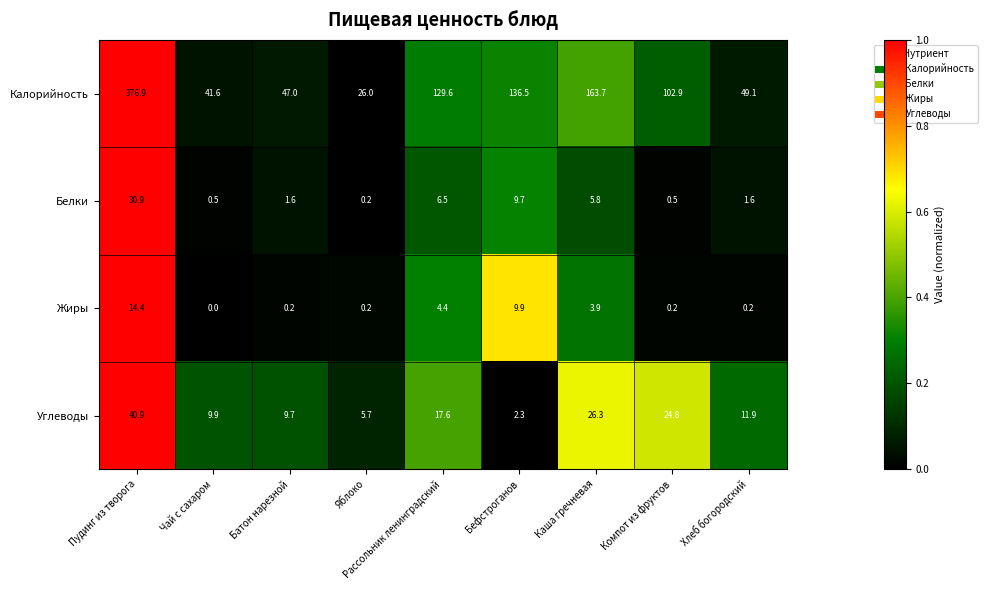

Which series changed the most between Пудинг из творога and Батон нарезной?

Калорийность